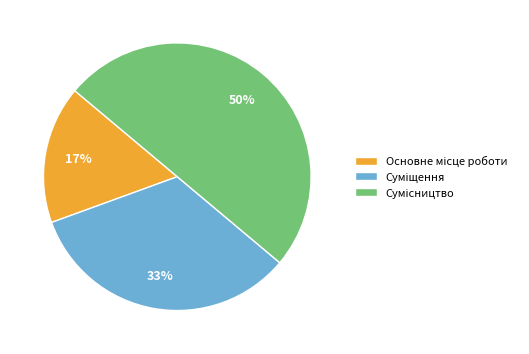

To the nearest percent, what is the average slice percentage?

33%